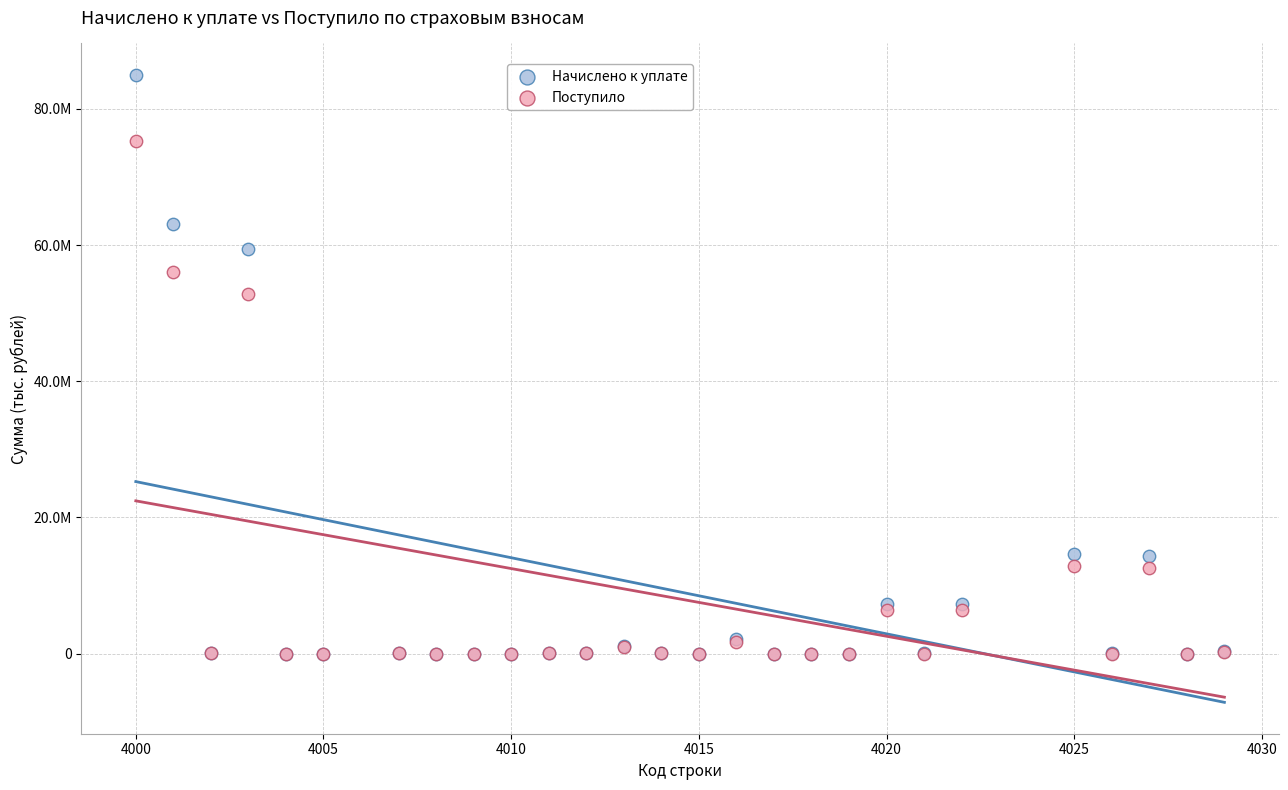

Which series has the widest spread of Y values?

Начислено к уплате